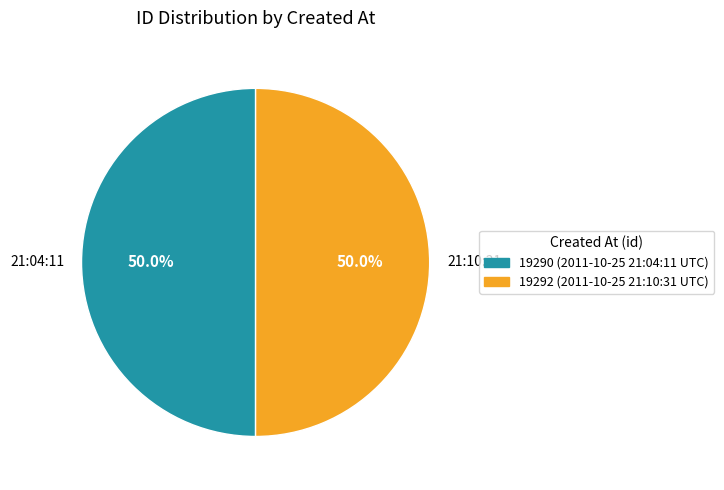

How much of the chart is everything except 21:04:11?

50.0%